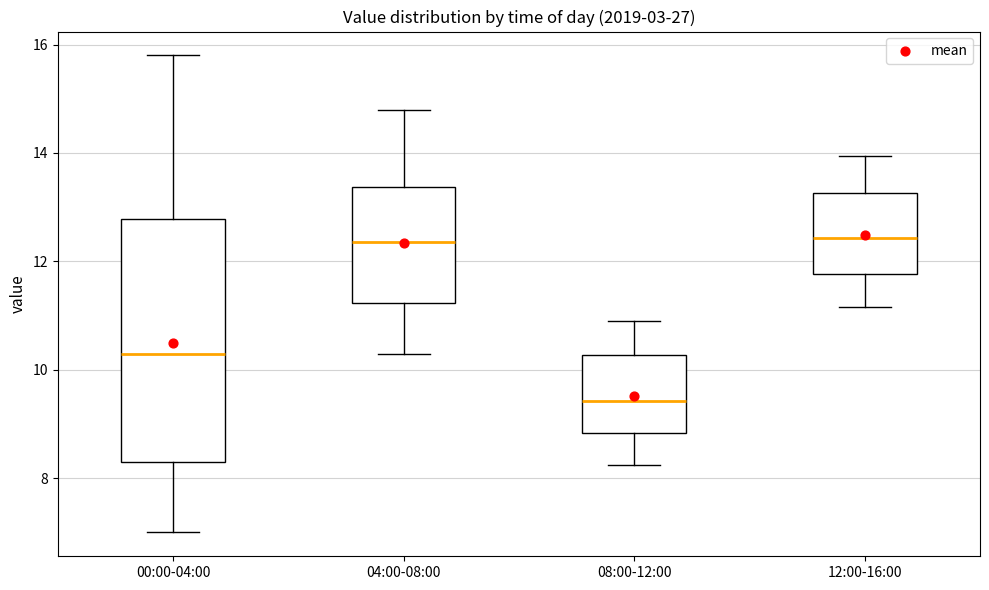

Where is the upper edge of the box for 00:00-04:00 on the y-axis? The values are not printed on the chart, so give them approximately, as read against the axis.

12.8